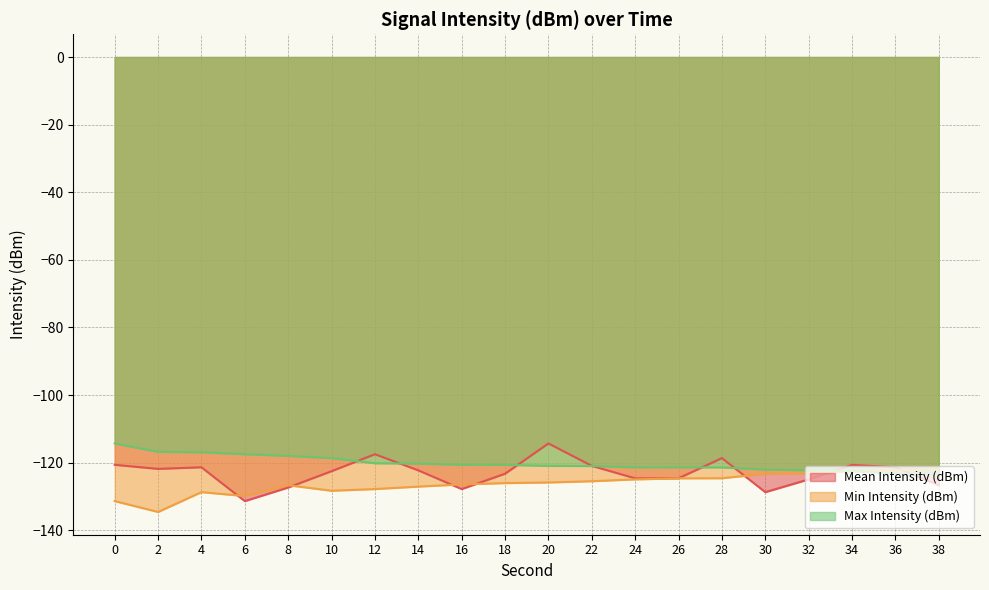

What is the total value across all series at 22?

-367.4